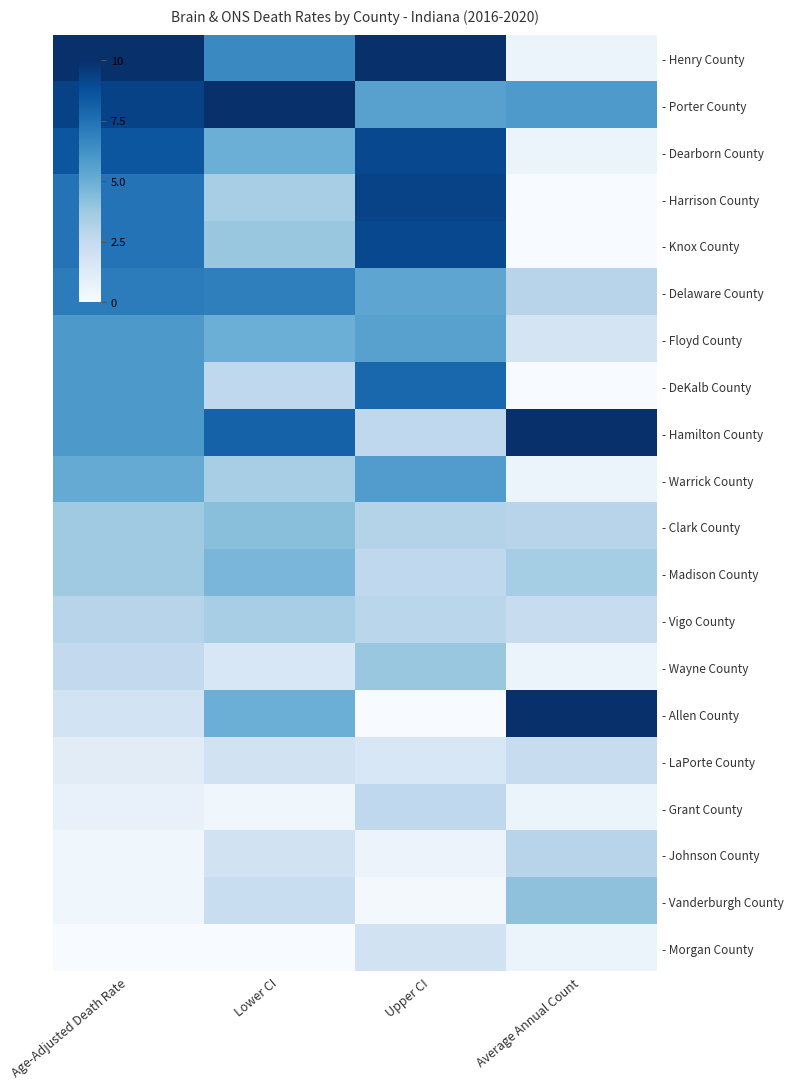

What is the difference between the highest and lowest values at Lower CI?

1.0